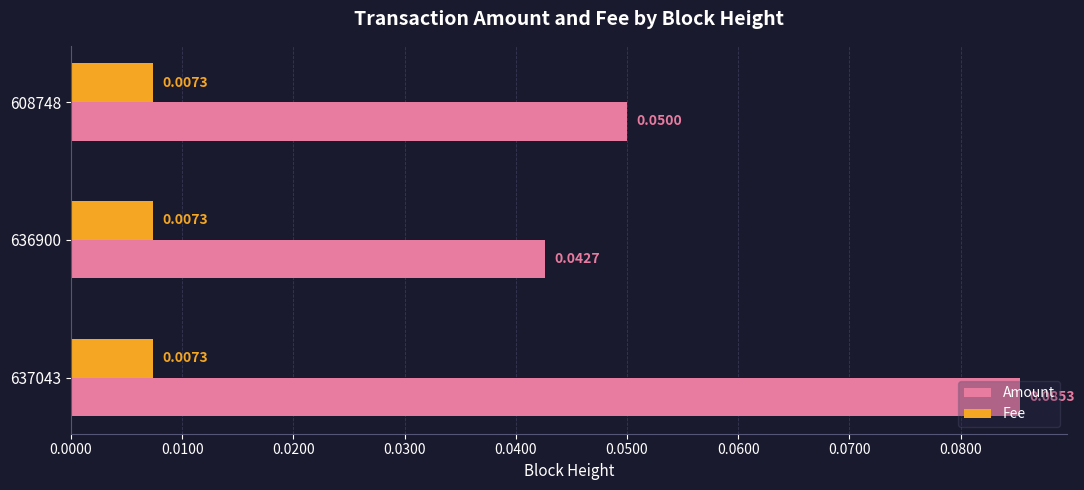

List the labels in order of Amount value, smallest first.

636900, 608748, 637043